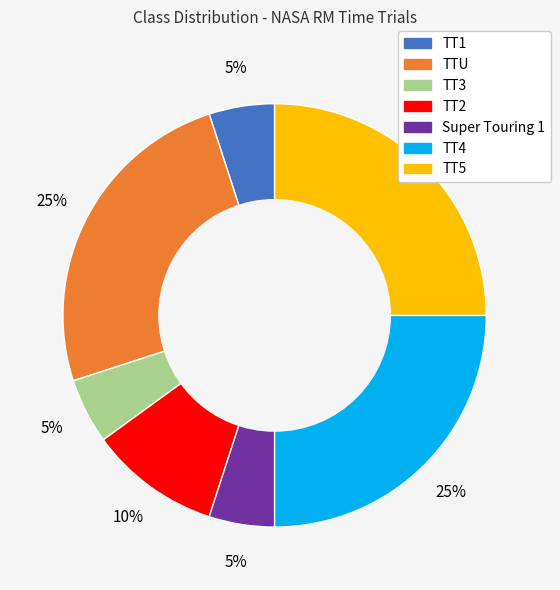

How many slices are in this pie chart?

7